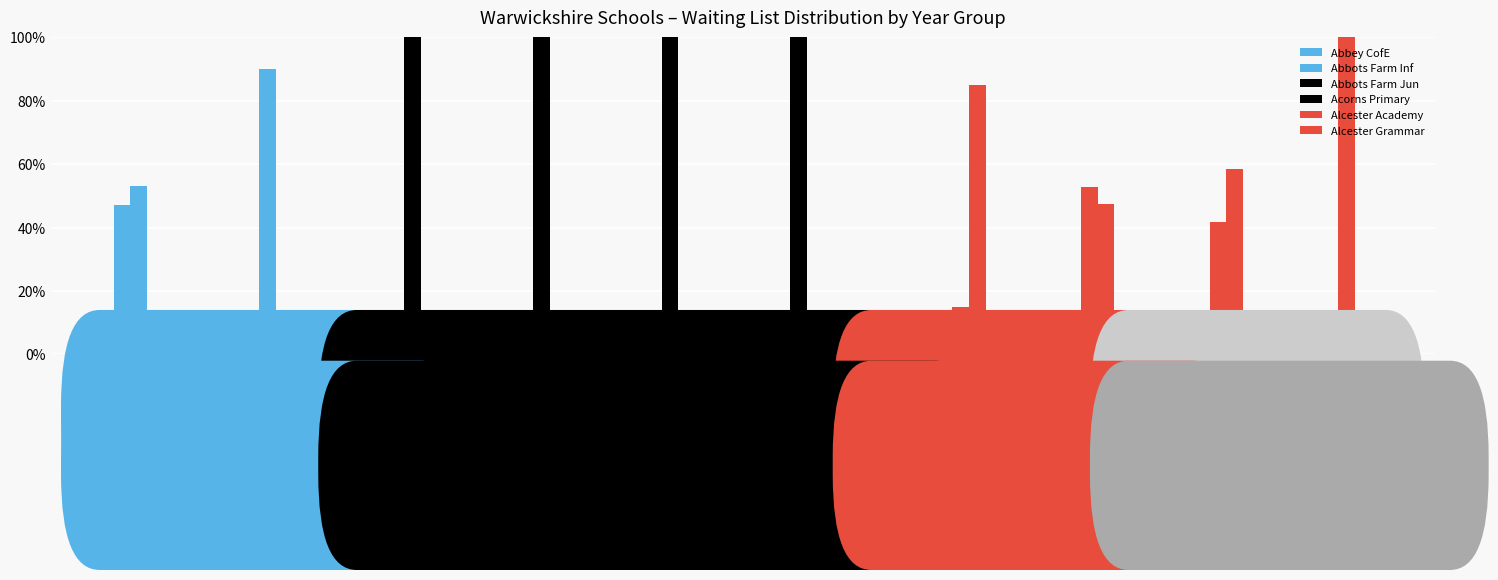

Are the bars grouped side by side (vs. stacked)?

Yes